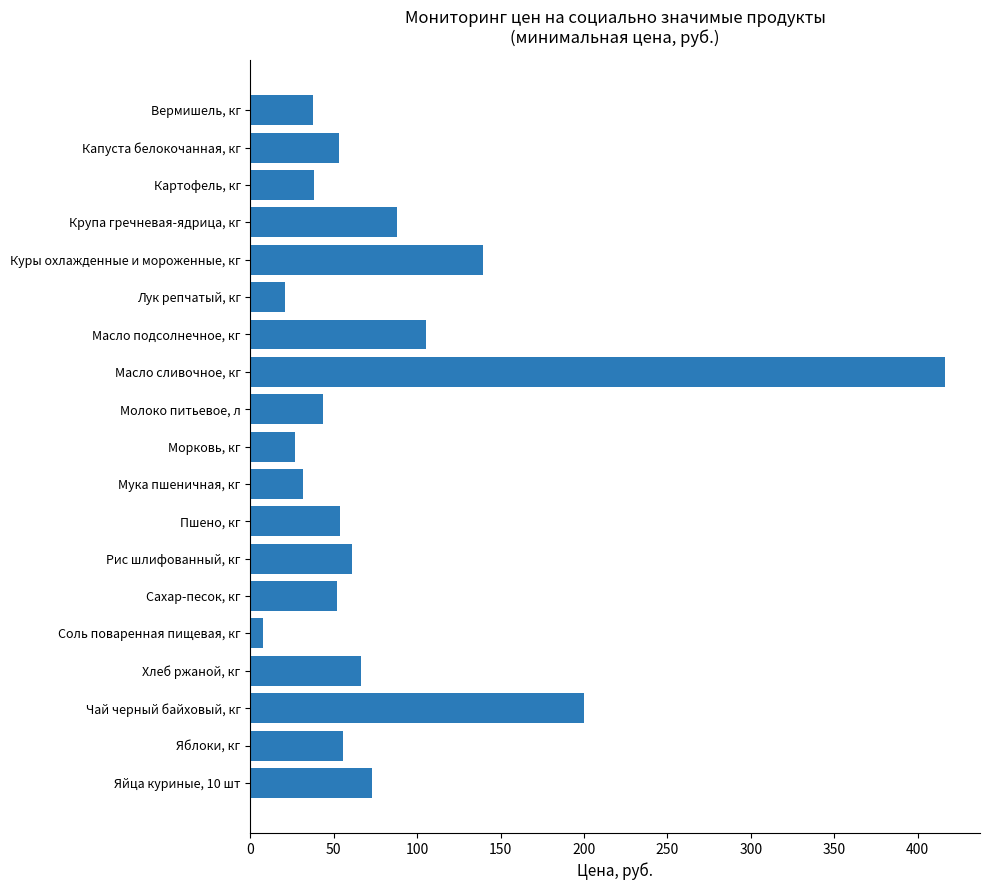

List the labels in order of value, largest first.

Масло сливочное, кг, Чай черный байховый, кг, Куры охлажденные и мороженные, кг, Масло подсолнечное, кг, Крупа гречневая-ядрица, кг, Яйца куриные, 10 шт, Хлеб ржаной, кг, Рис шлифованный, кг, Яблоки, кг, Пшено, кг, Капуста белокочанная, кг, Сахар-песок, кг, Молоко питьевое, л, Картофель, кг, Вермишель, кг, Мука пшеничная, кг, Морковь, кг, Лук репчатый, кг, Соль поваренная пищевая, кг